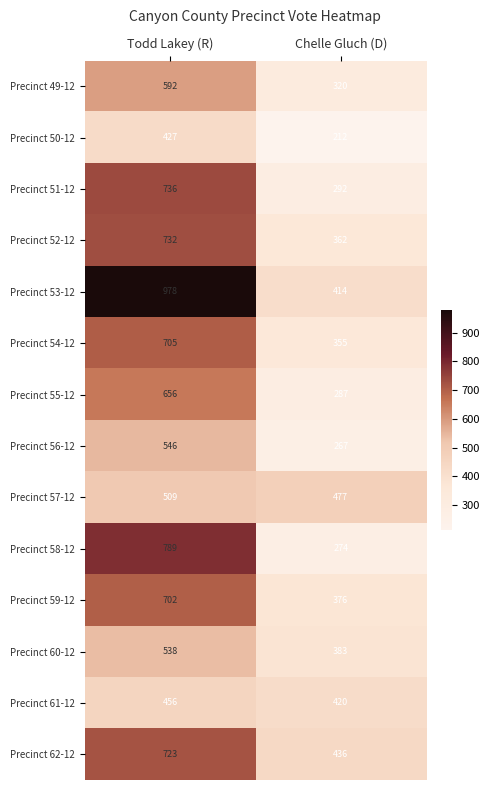

At Todd Lakey (R), list the series in order from smallest to largest.

Precinct 50-12, Precinct 61-12, Precinct 57-12, Precinct 60-12, Precinct 56-12, Precinct 49-12, Precinct 55-12, Precinct 59-12, Precinct 54-12, Precinct 62-12, Precinct 52-12, Precinct 51-12, Precinct 58-12, Precinct 53-12